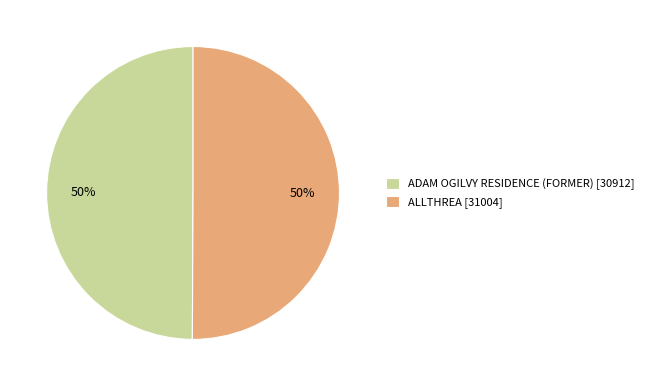

To the nearest percent, what is the average slice percentage?

50%